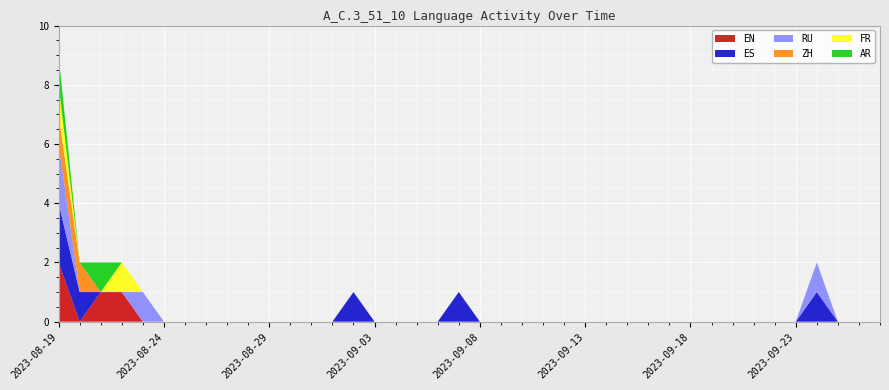

At which label does EN reach its peak?

2023-08-19